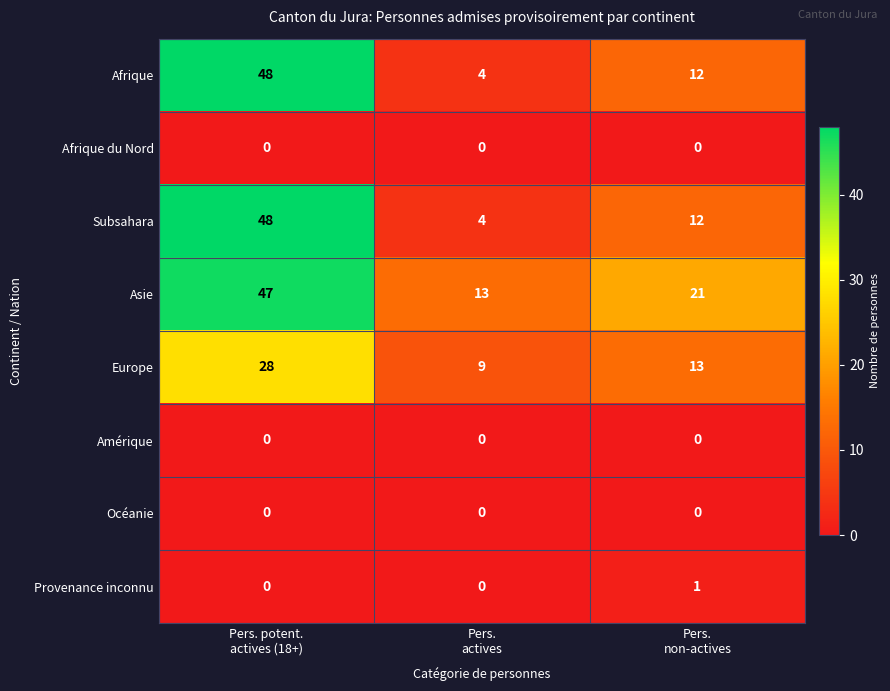

Reading right to left, transcribe all the data shown in this chart.

Afrique: 12	4	48
Afrique du Nord: 0	0	0
Subsahara: 12	4	48
Asie: 21	13	47
Europe: 13	9	28
Amérique: 0	0	0
Océanie: 0	0	0
Provenance inconnu: 1	0	0